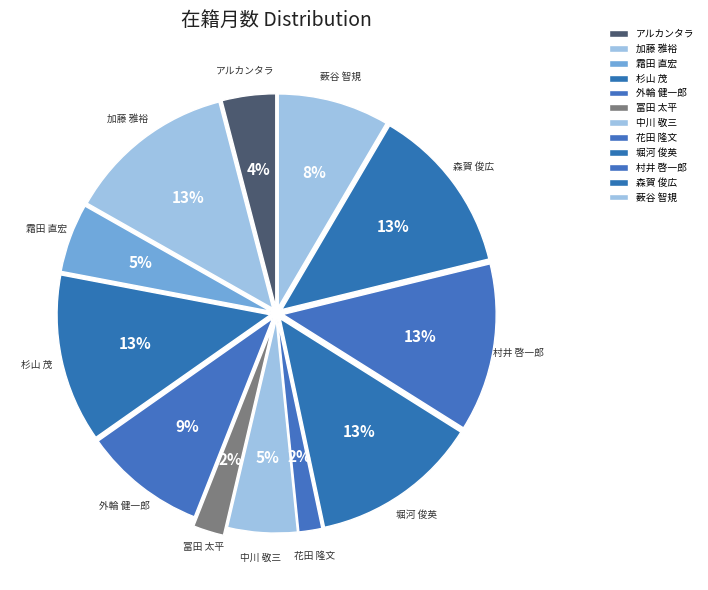

What is the ratio of the value at アルカンタラ to the value at 霜田 直宏?

0.8